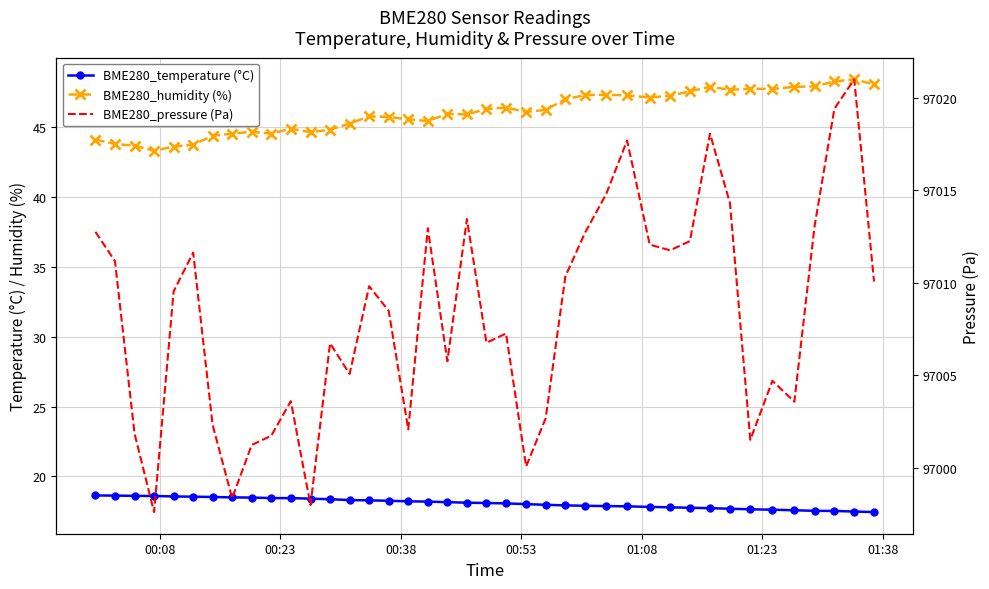

True or false: BME280_pressure (Pa) and BME280_humidity (%) cross at least once.

False